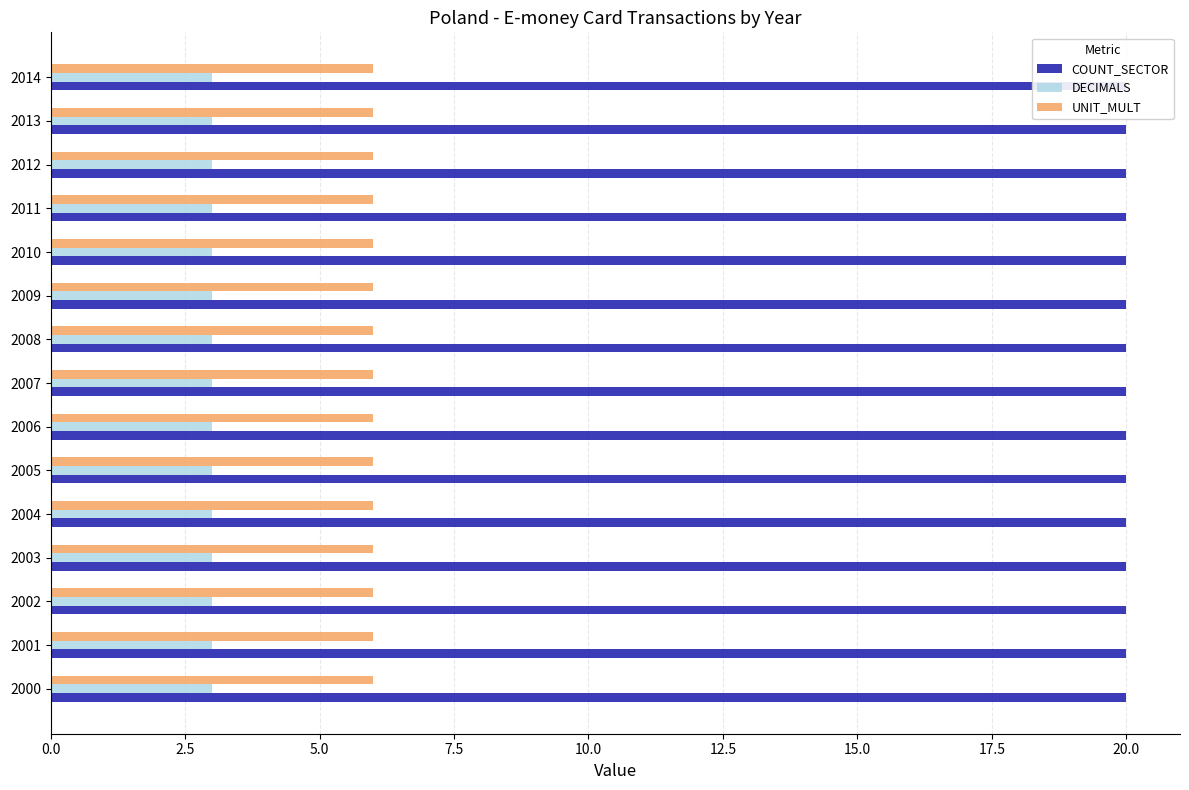

Is it true that COUNT_SECTOR equals 20 at 2000?

True